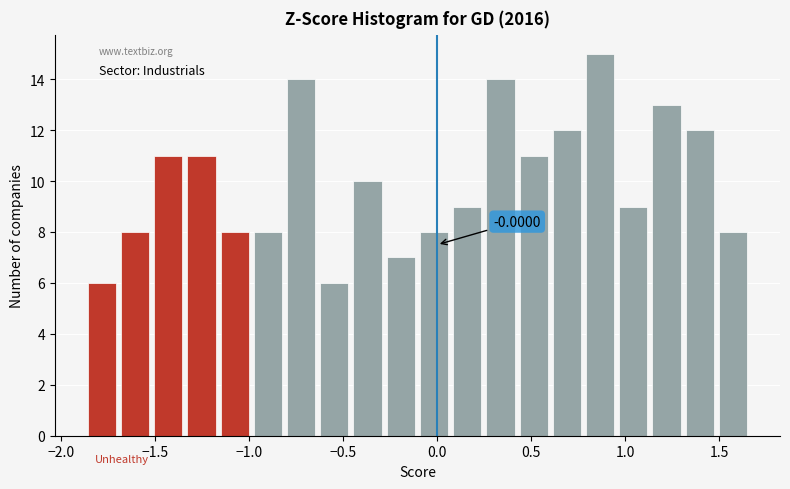

Around what value on the x-axis is the tallest bar? Give the approximate position of its centre, as read against the axis.

0.85